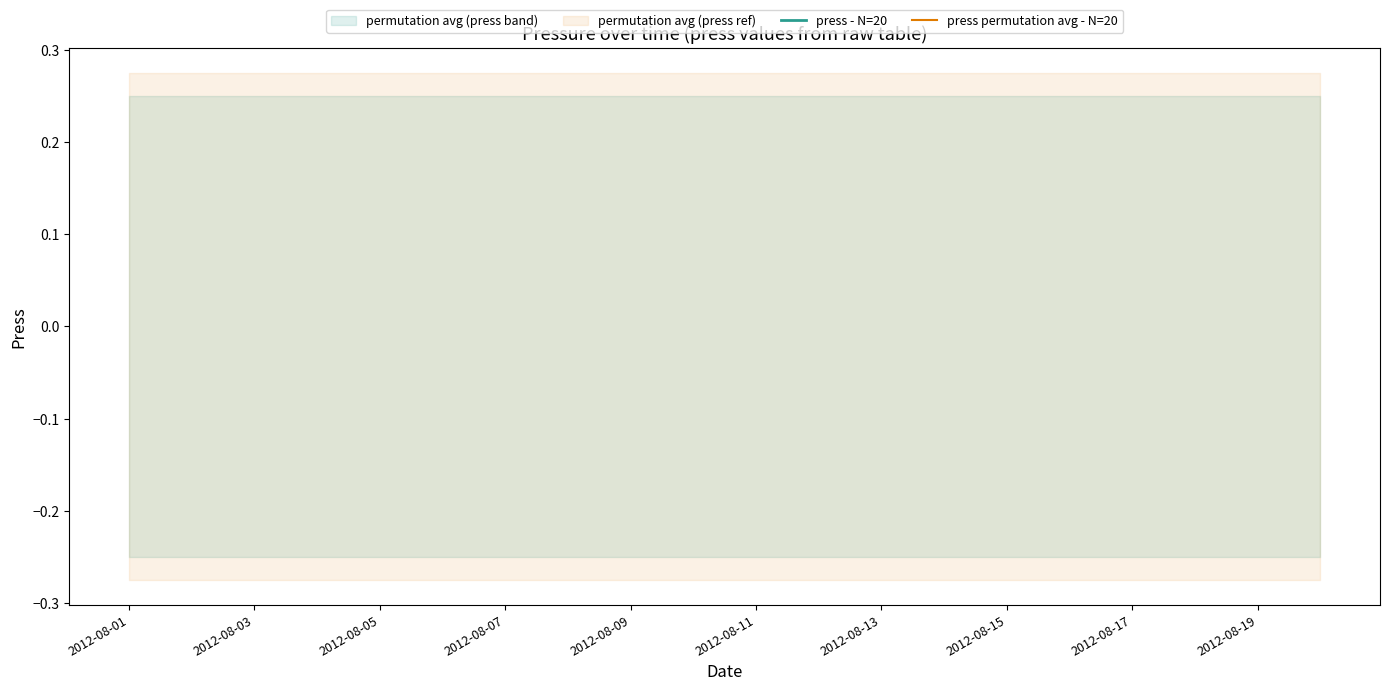

True or false: press permutation avg - N=20 and press - N=20 intersect in this chart.

False